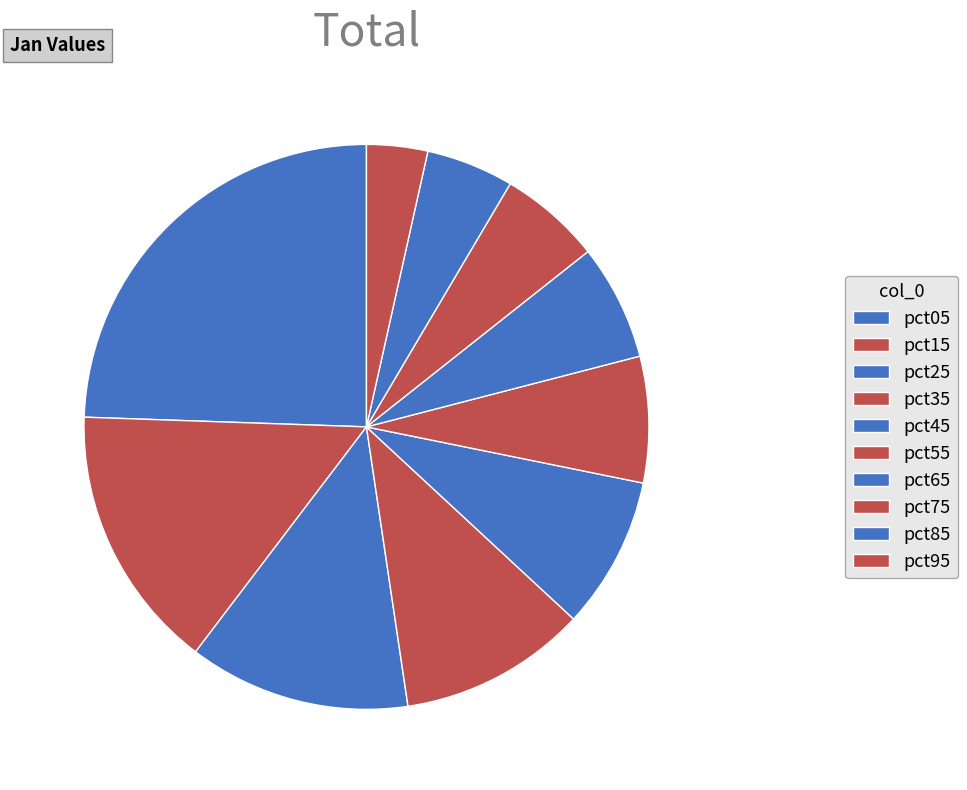

To the nearest percent, what is the difference between the largest and smallest slice percentages?

21%